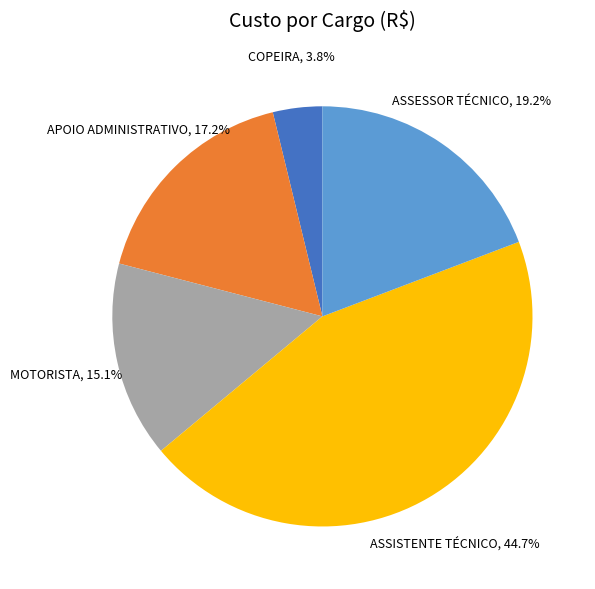

What is the total percentage of APOIO ADMINISTRATIVO and ASSESSOR TÉCNICO?

36.4%